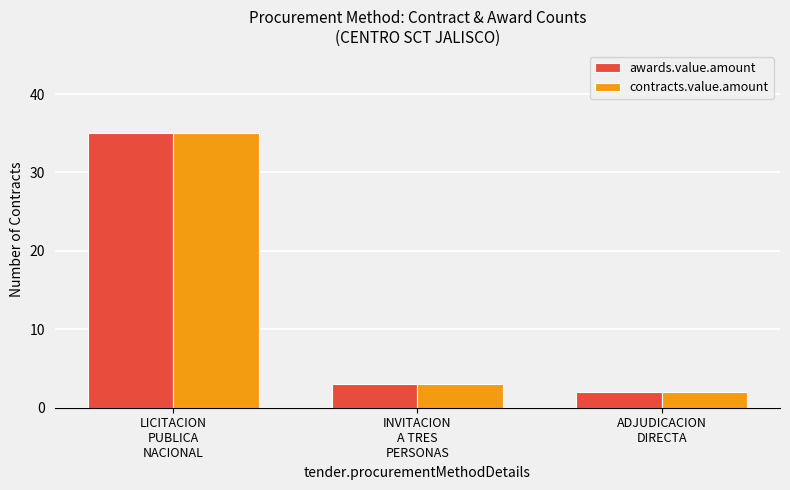

What is the lowest value of the contracts.value.amount series?

2